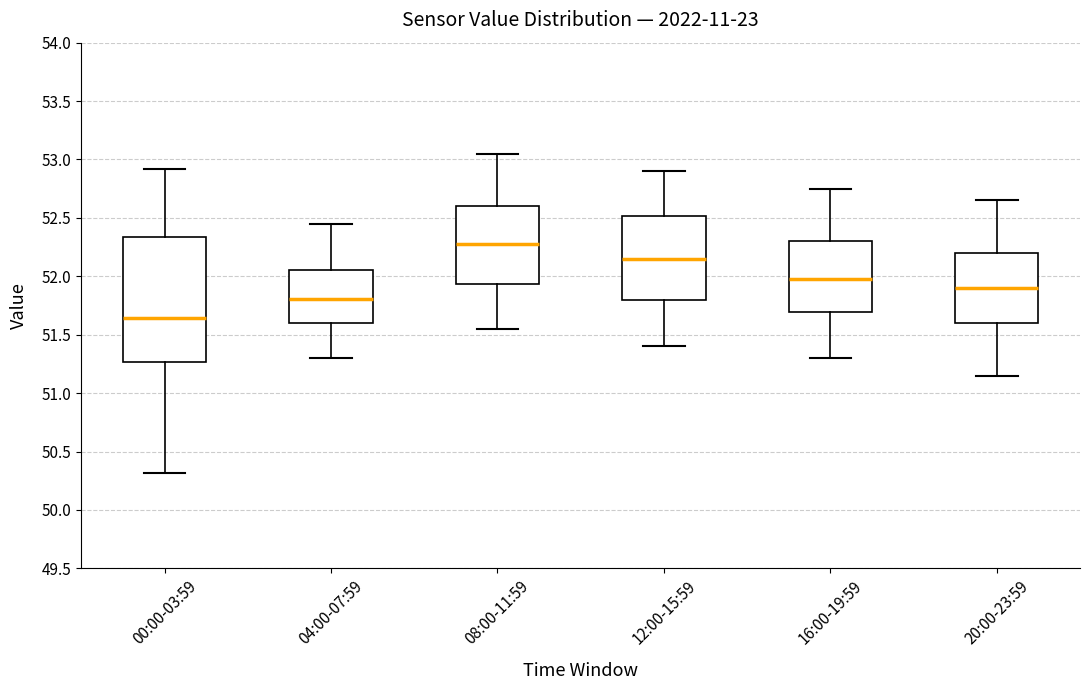

Where is the upper edge of the box for 12:00-15:59 on the y-axis? The values are not printed on the chart, so give them approximately, as read against the axis.

52.50